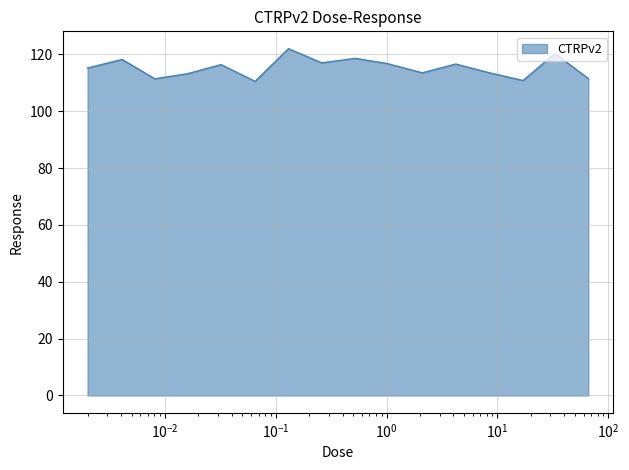

What is the greatest value displayed?

122.0